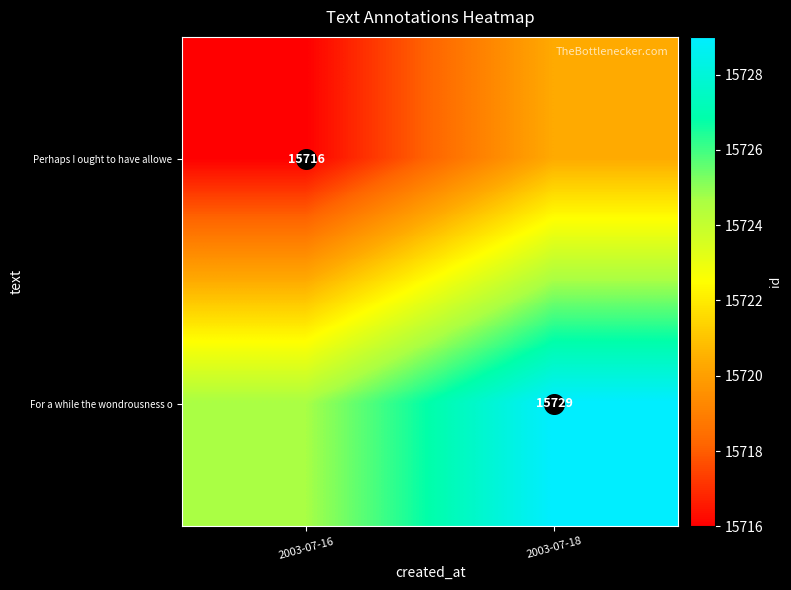

Is it true that For a while the wondrousness o equals 24131.6 at 2003-07-18?

False